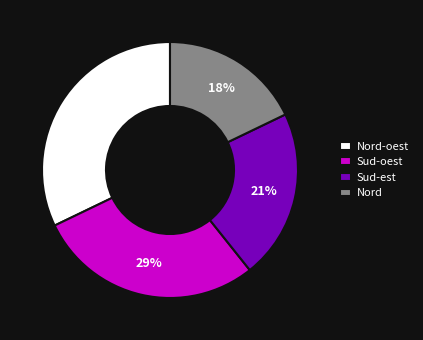

How many segments does this pie chart have?

4